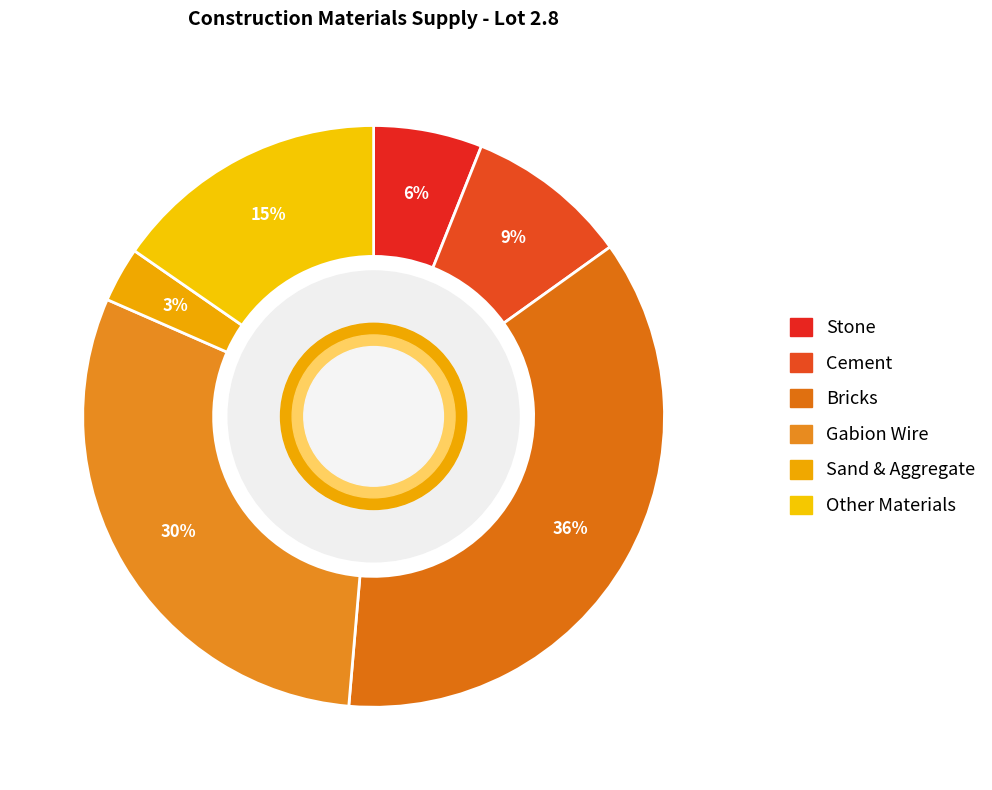

Count the number of slices in the pie.

6